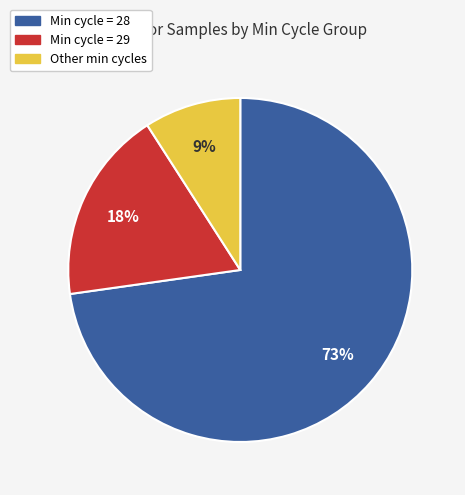

To the nearest percent, what is the average slice percentage?

33%